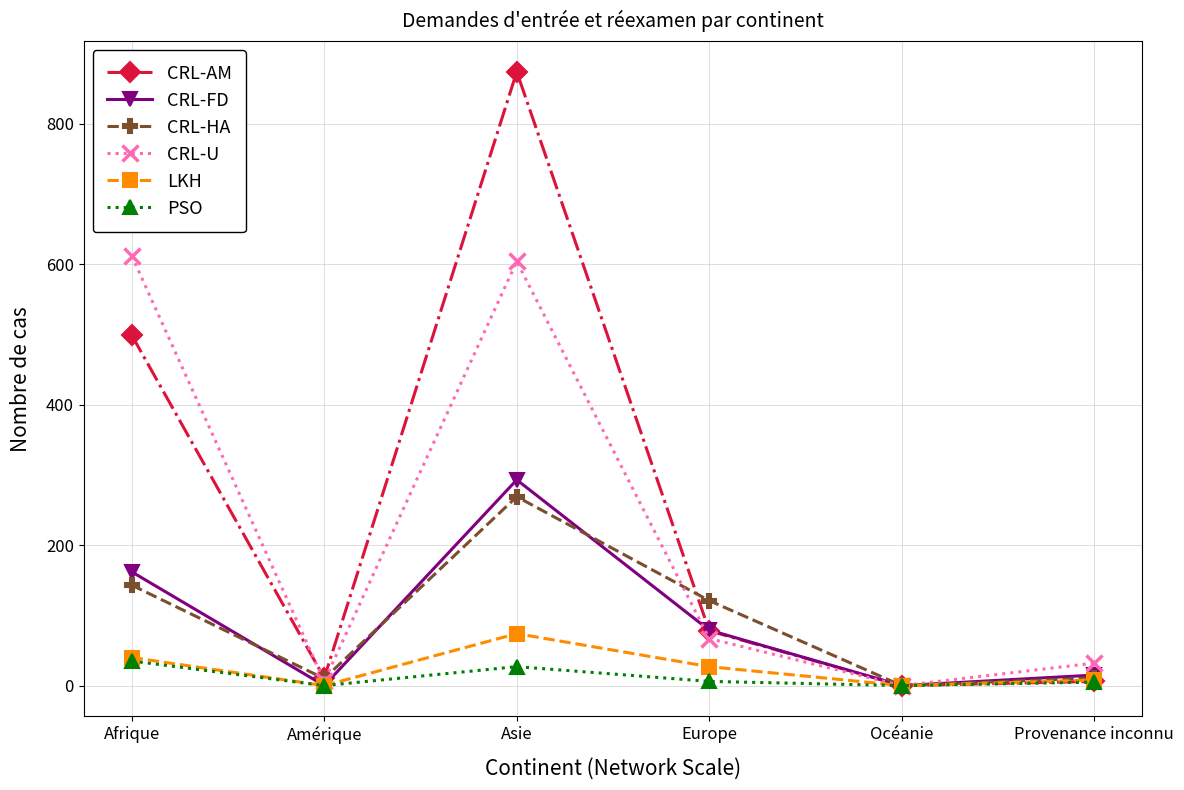

What is the difference between the highest and lowest values at Afrique?

577